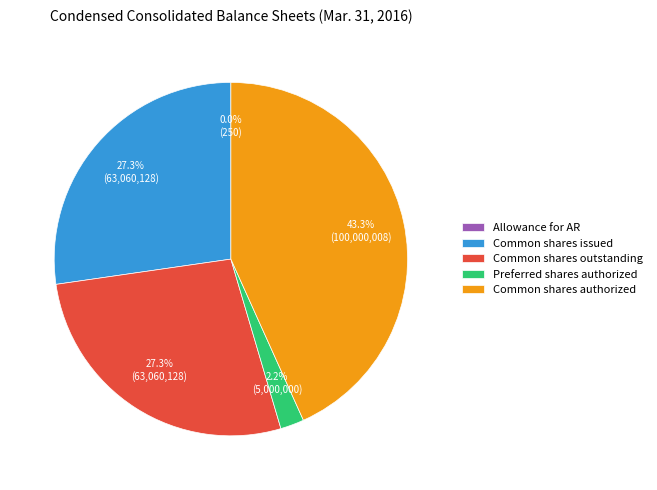

To the nearest percent, what is the average slice percentage?

20%